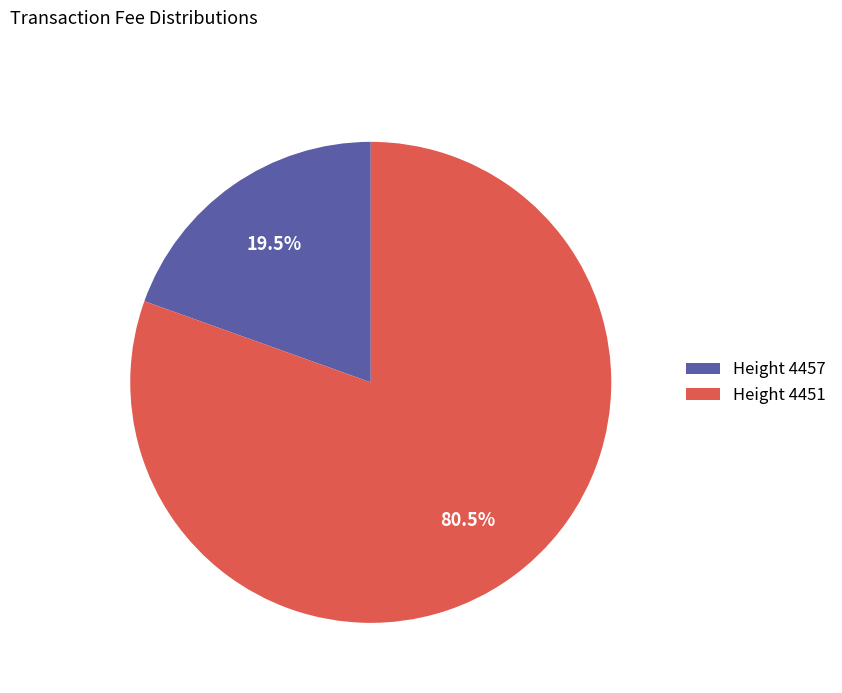

Which has a higher value, Height 4451 or Height 4457?

Height 4451